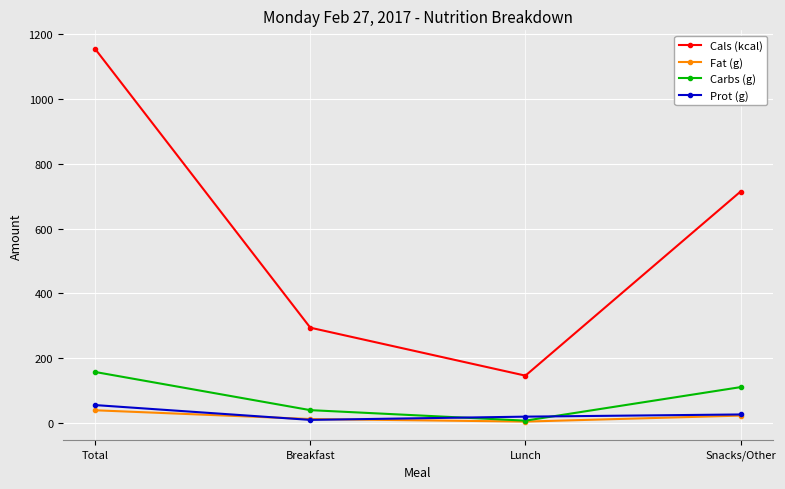

Reading right to left, what are all the values shown in this chart?

Cals (kcal): Snacks/Other=714.0	Lunch=146.0	Breakfast=294.0	Total=1154.0
Fat (g): Snacks/Other=22.8	Lunch=4.2	Breakfast=12.2	Total=39.2
Carbs (g): Snacks/Other=110.6	Lunch=7.2	Breakfast=39.6	Total=157.3
Prot (g): Snacks/Other=26.2	Lunch=19.5	Breakfast=9.5	Total=55.2